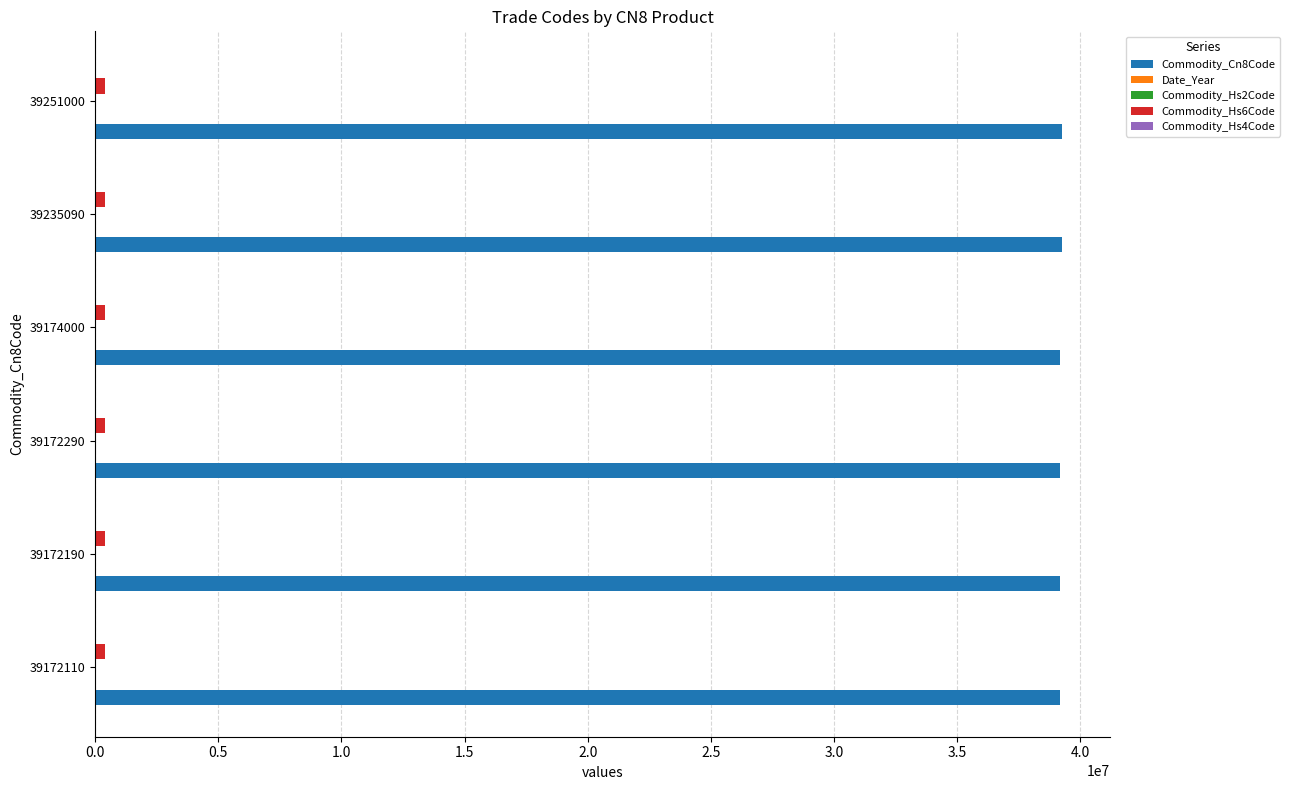

Which series has the largest total across all categories?

Commodity_Cn8Code